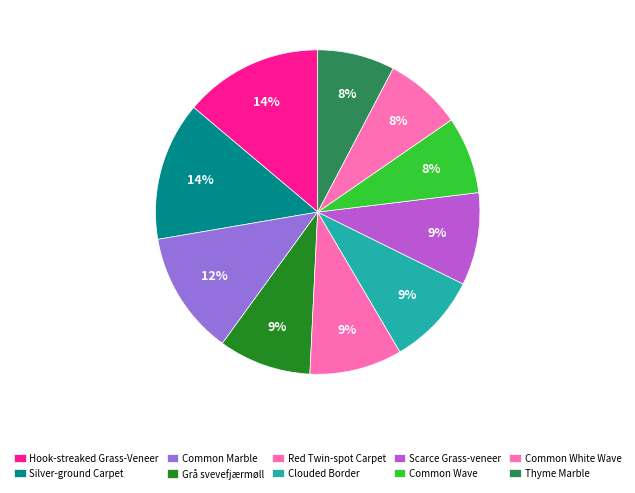

To the nearest percent, what is the average slice percentage?

10%